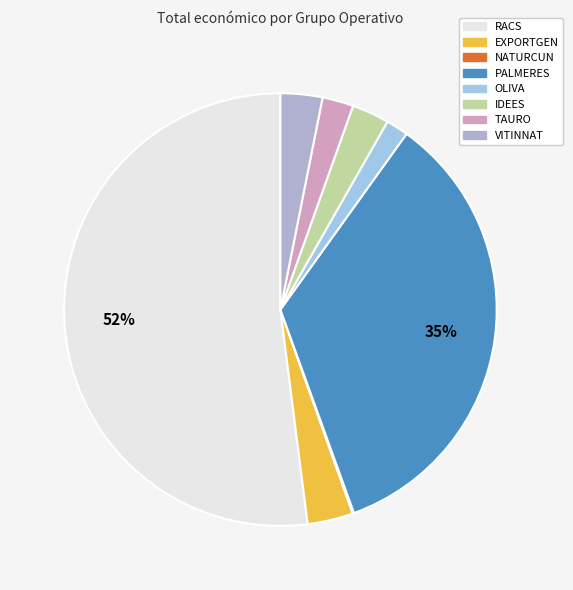

To the nearest percent, what percentage of the pie is EXPORTGEN?

3%